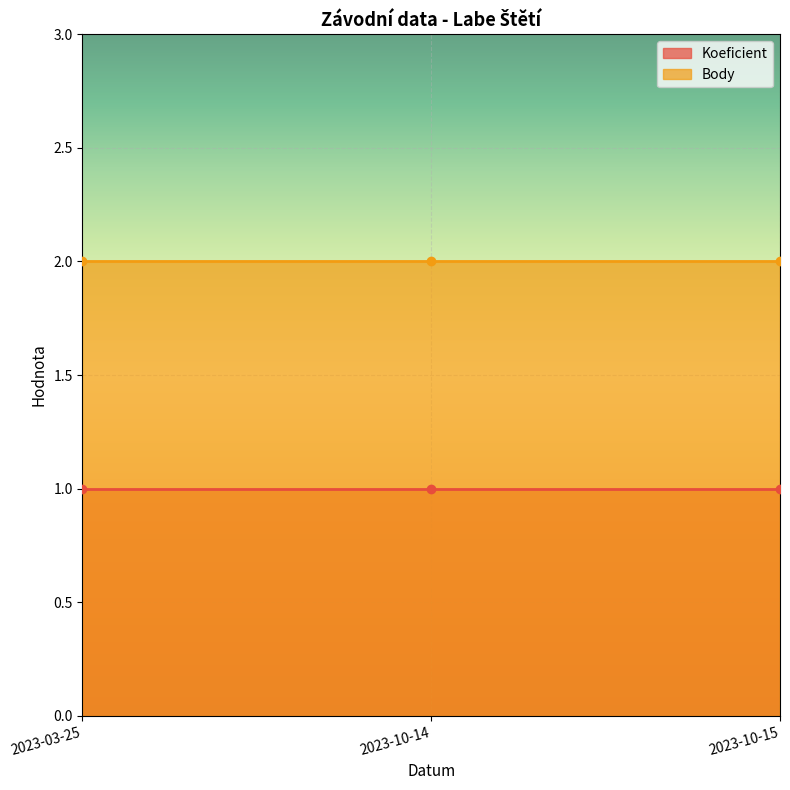

Is the value of Koeficient at 2023-03-25 greater than the value of Body at 2023-10-14?

No